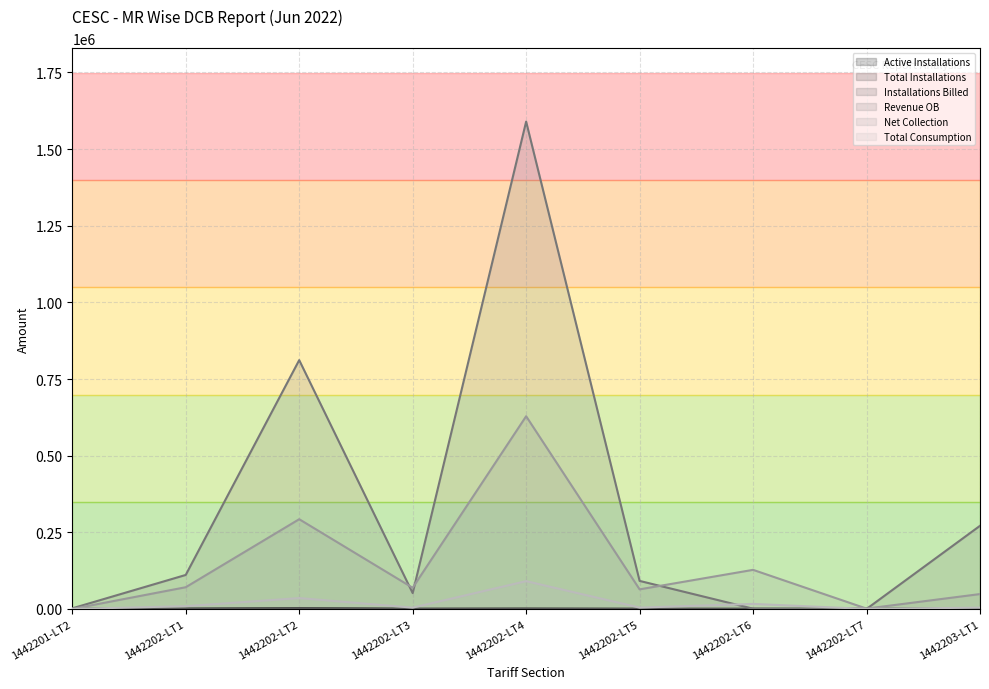

Which category has the highest value in the Total Installations series?

1442202-LT2